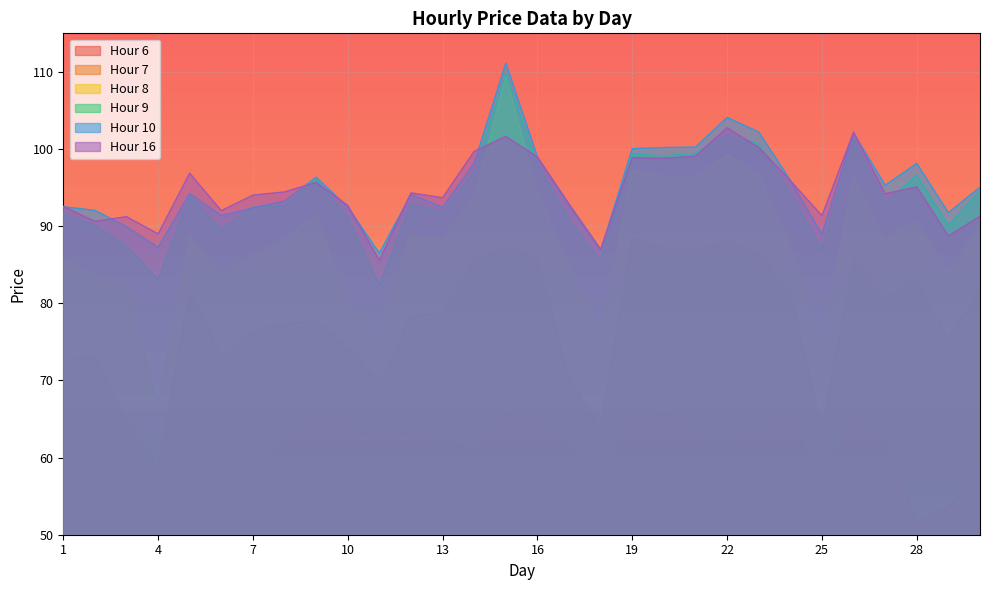

What is the total value across all series at 13?

507.6